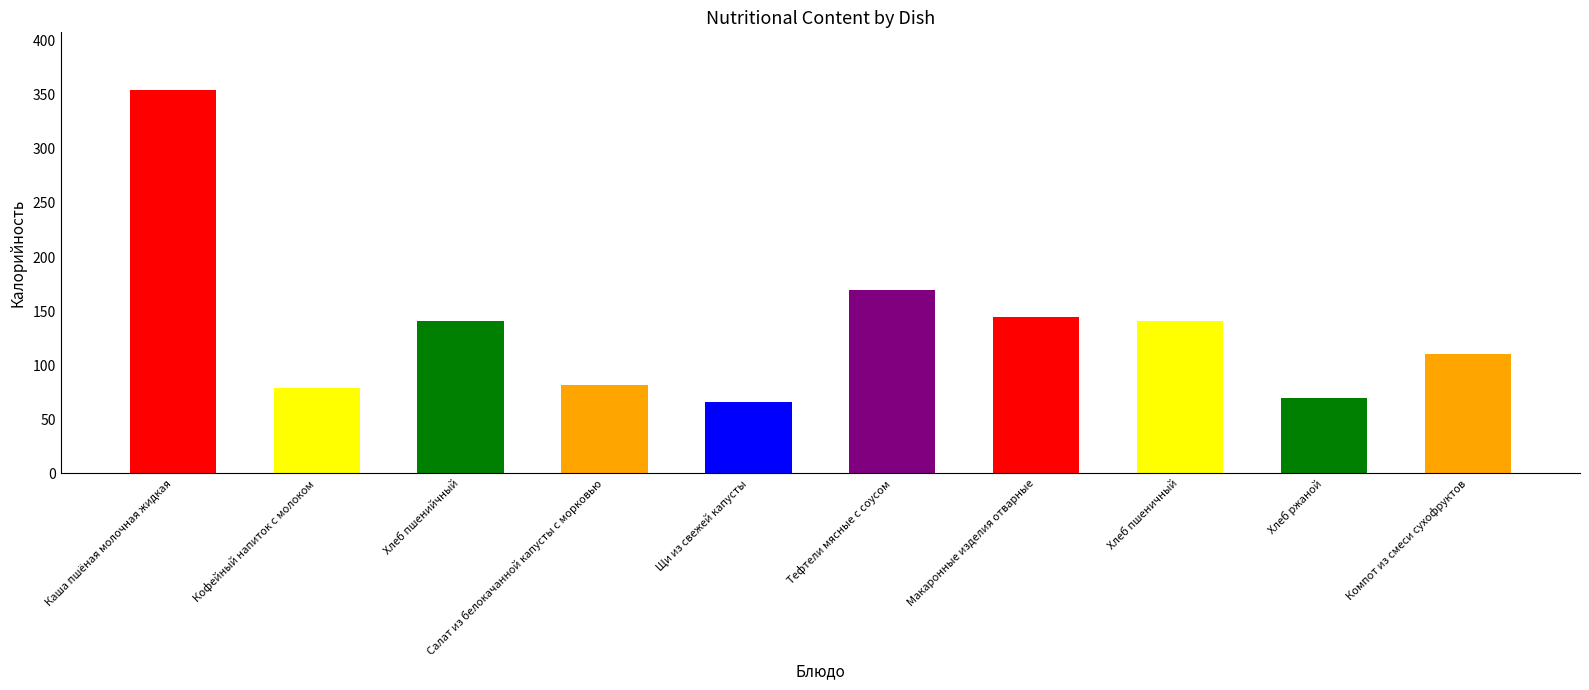

What is the maximum value shown in the chart?

354.5